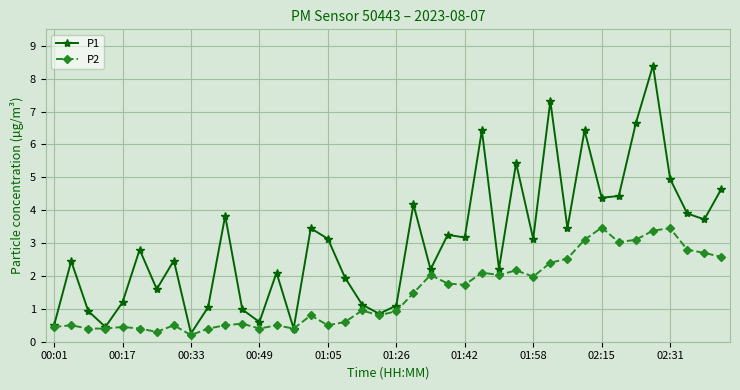

How many interior local valleys does the P1 series have?

13